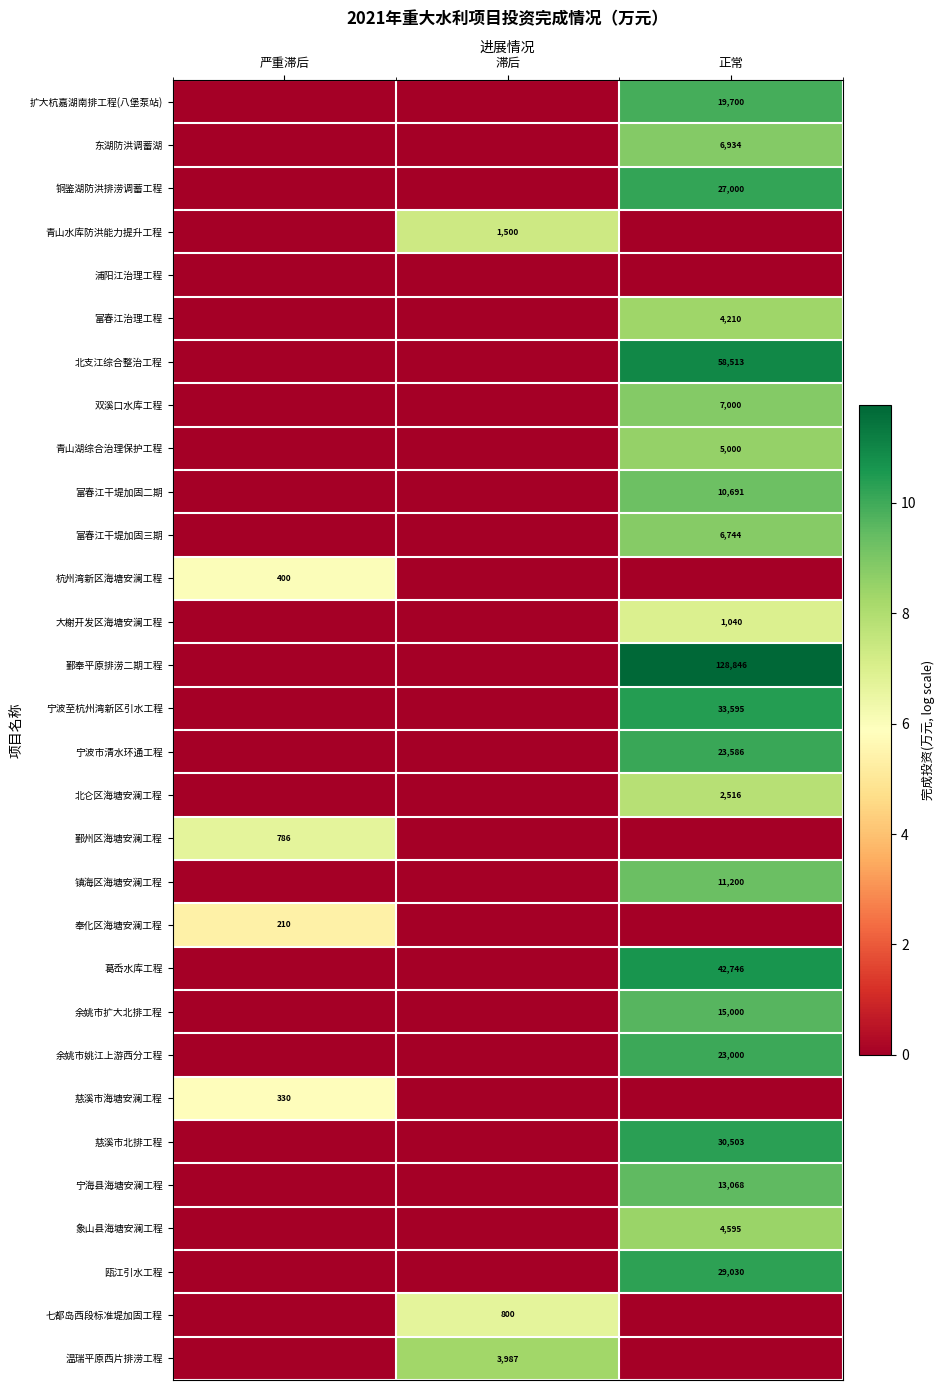

Between 滞后 and 正常, which is larger?

正常